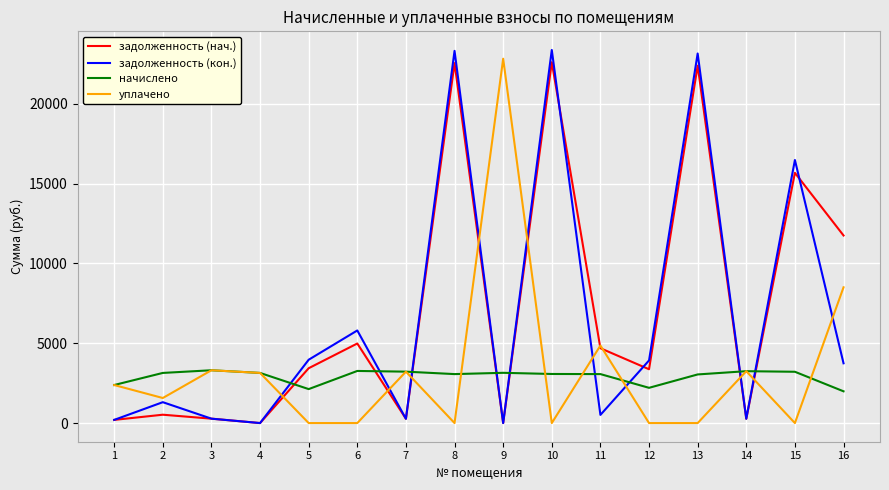

Where is уплачено nearest to the value 11406?

16